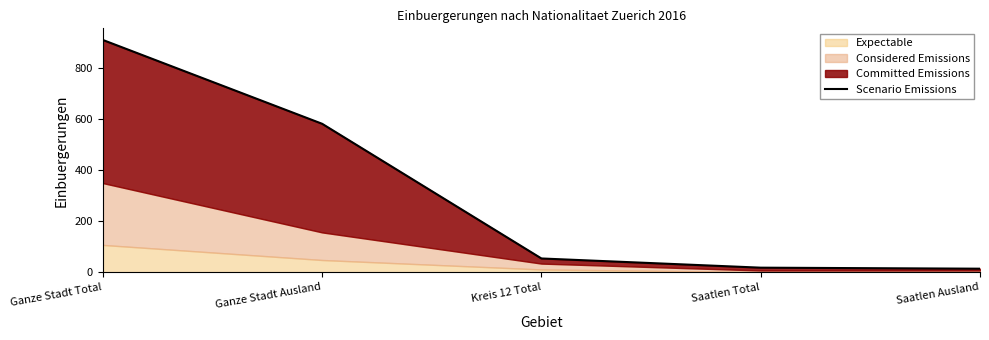

What is the minimum value shown in the chart?

14